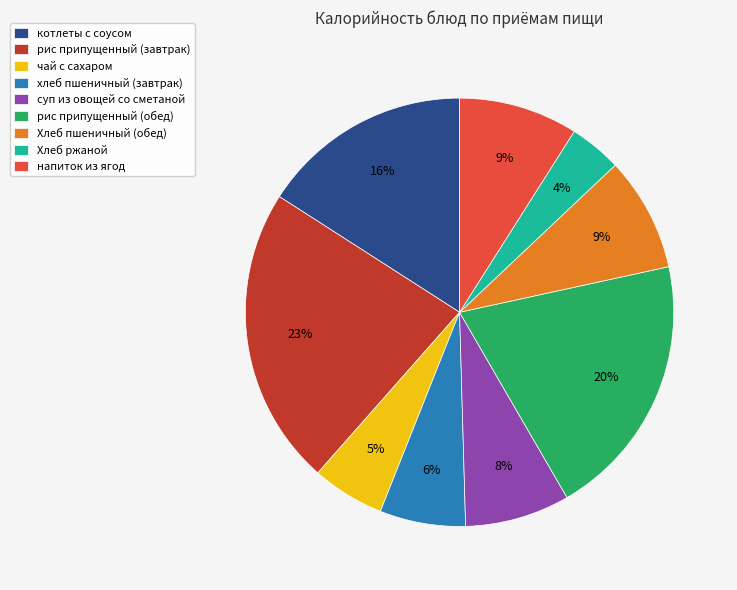

Which slice is the smallest?

Хлеб ржаной